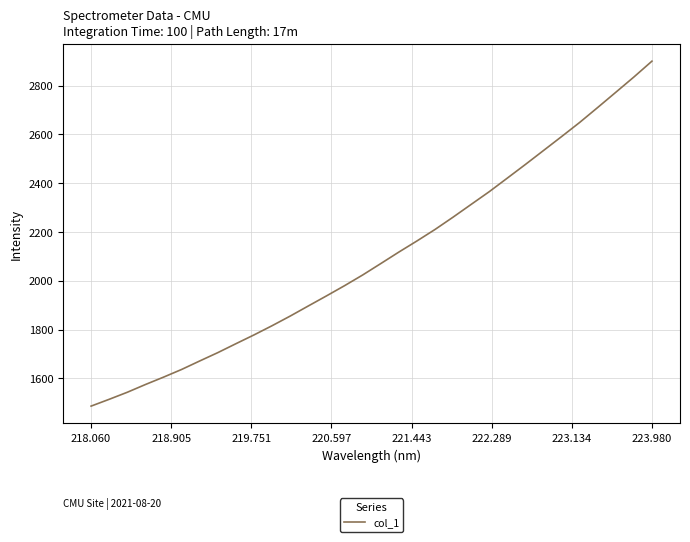

What is the difference between the maximum and minimum values?

1414.4